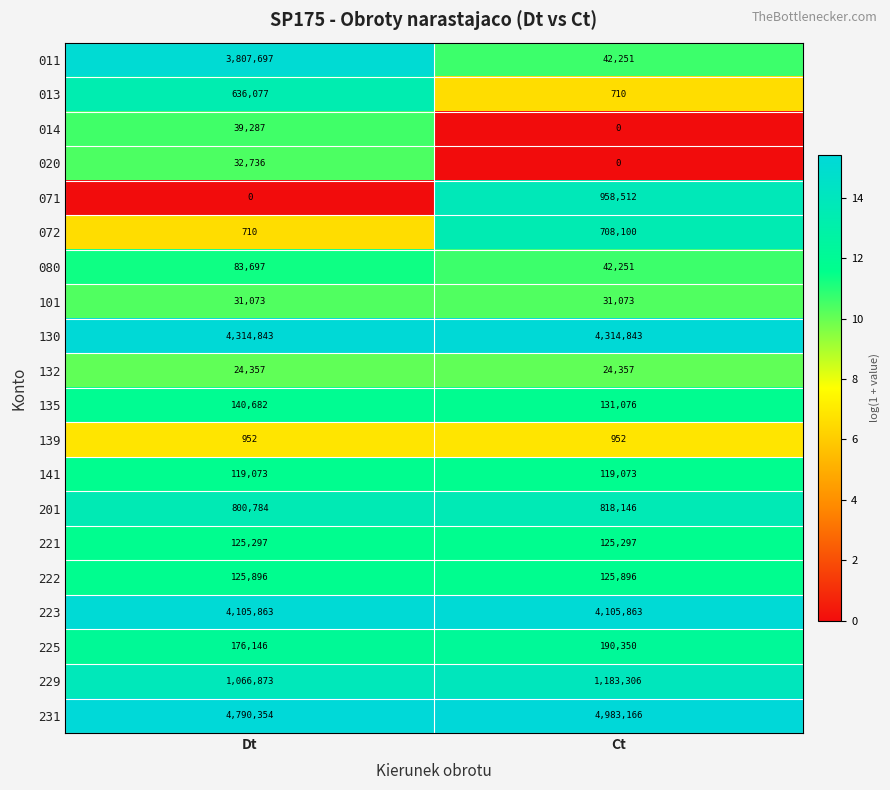

Count the number of data series in this chart.

20